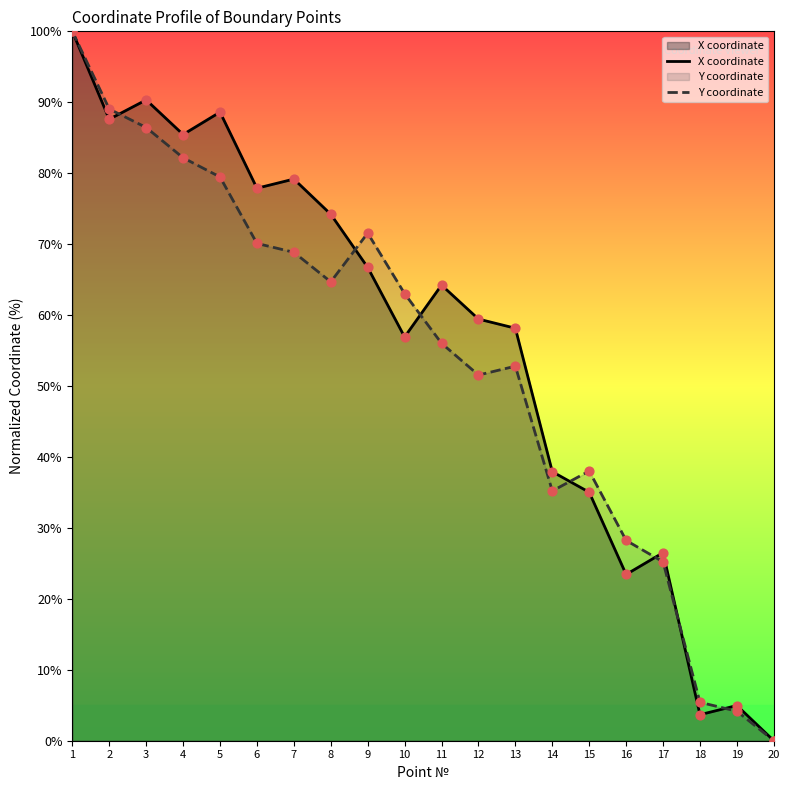

Which series contains the highest Y value?

X coordinate